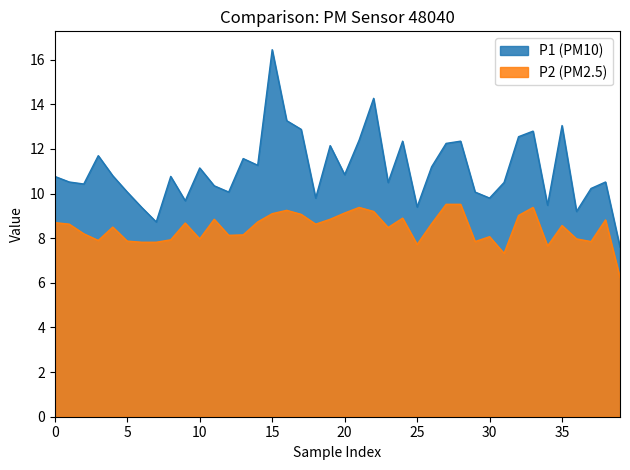

Which series has the widest spread of values?

P1 (PM10)